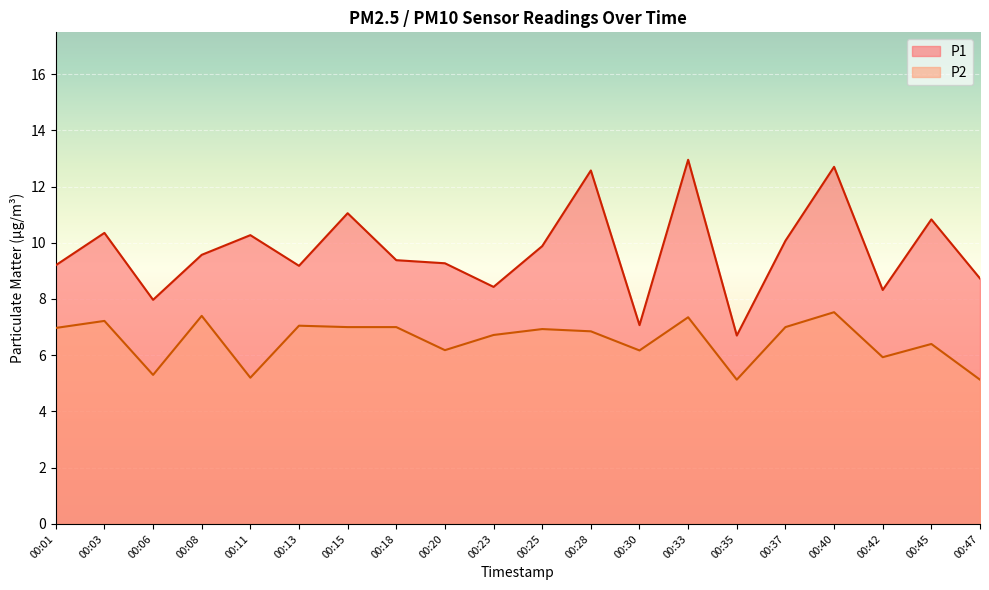

Where is the first local minimum for P2?

00:06